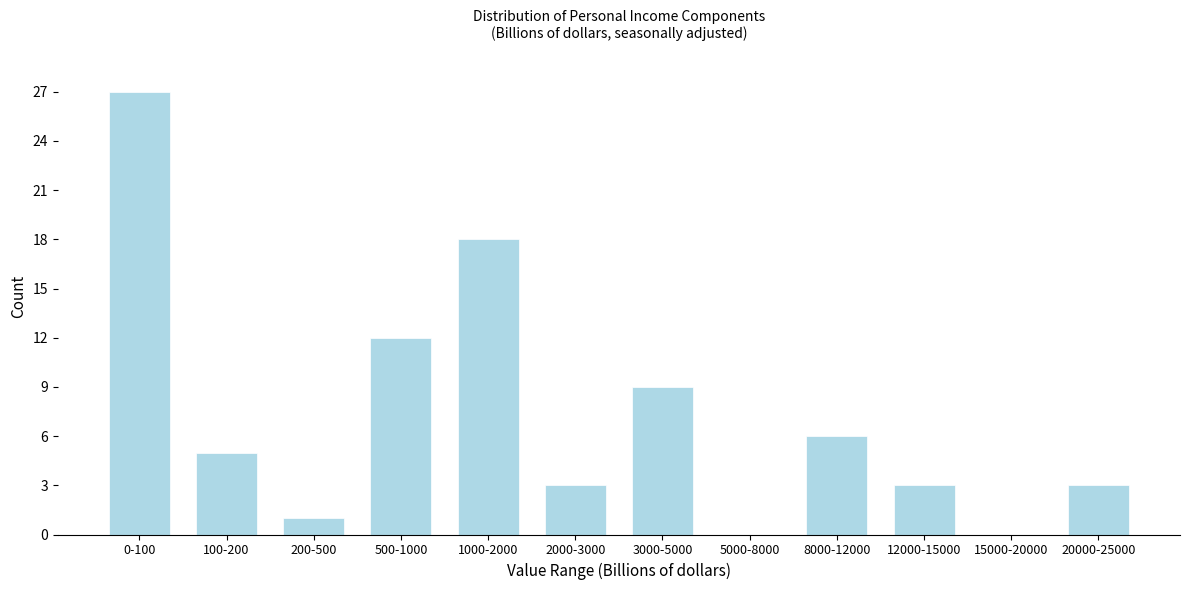

Reading left to right, what are all the values shown in this chart?

0-100=27	100-200=5	200-500=1	500-1000=12	1000-2000=18	2000-3000=3	3000-5000=9	5000-8000=0	8000-12000=6	12000-15000=3	15000-20000=0	20000-25000=3